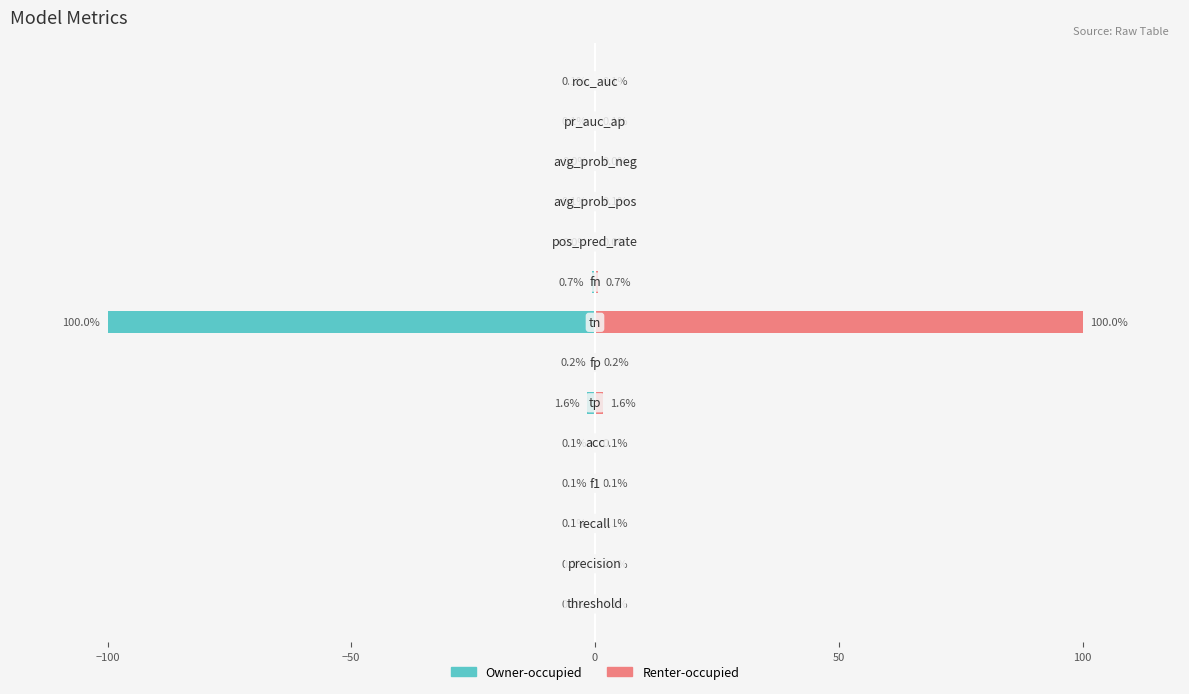

Is it true that Renter-occupied equals 0.0 at 9?

True